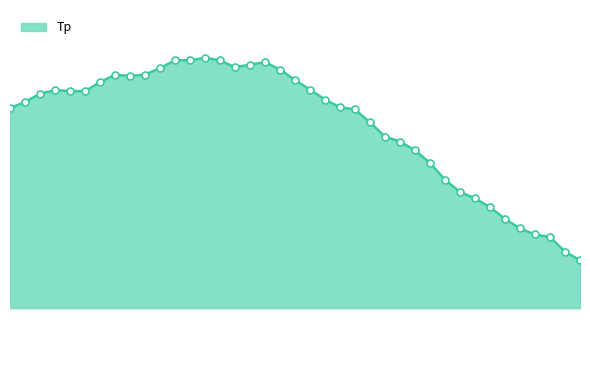

How many data points does each series have?

39